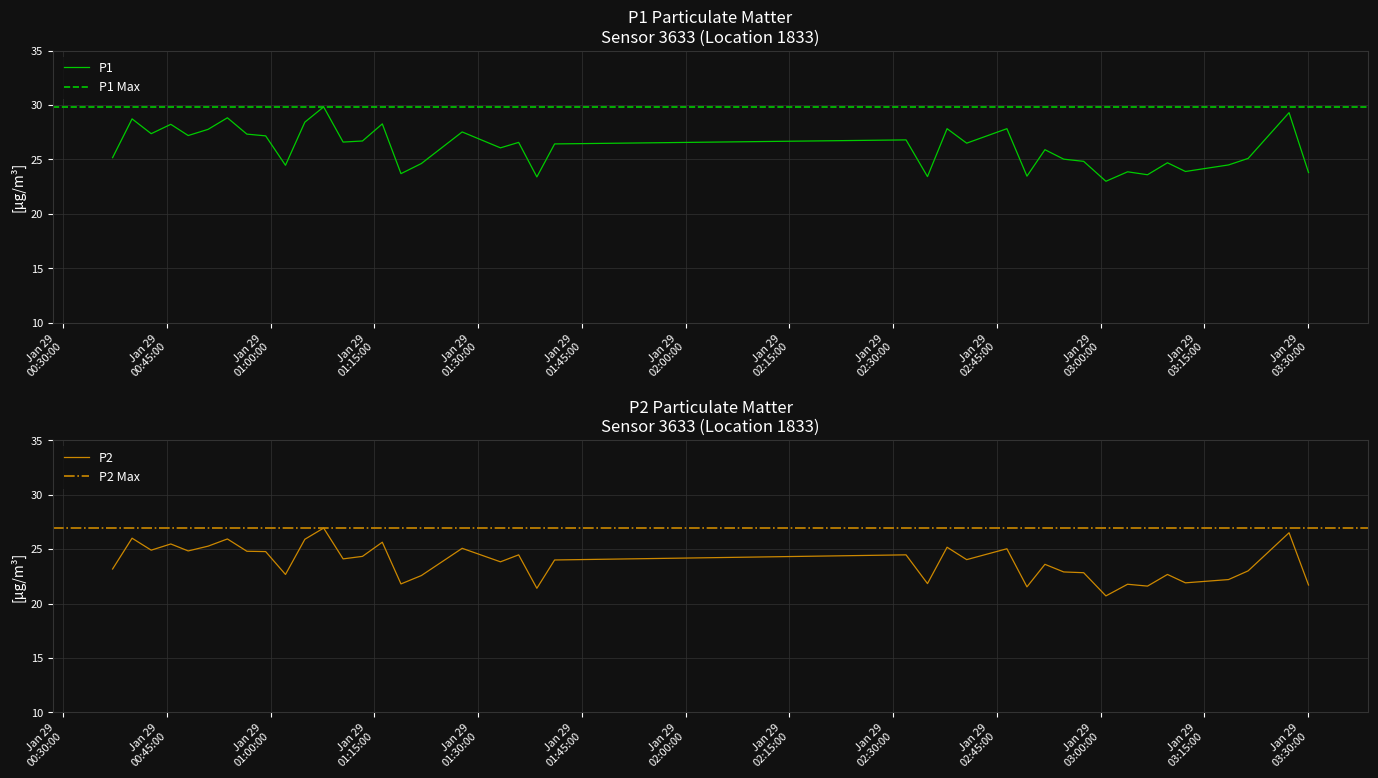

How many series are shown in this chart?

2